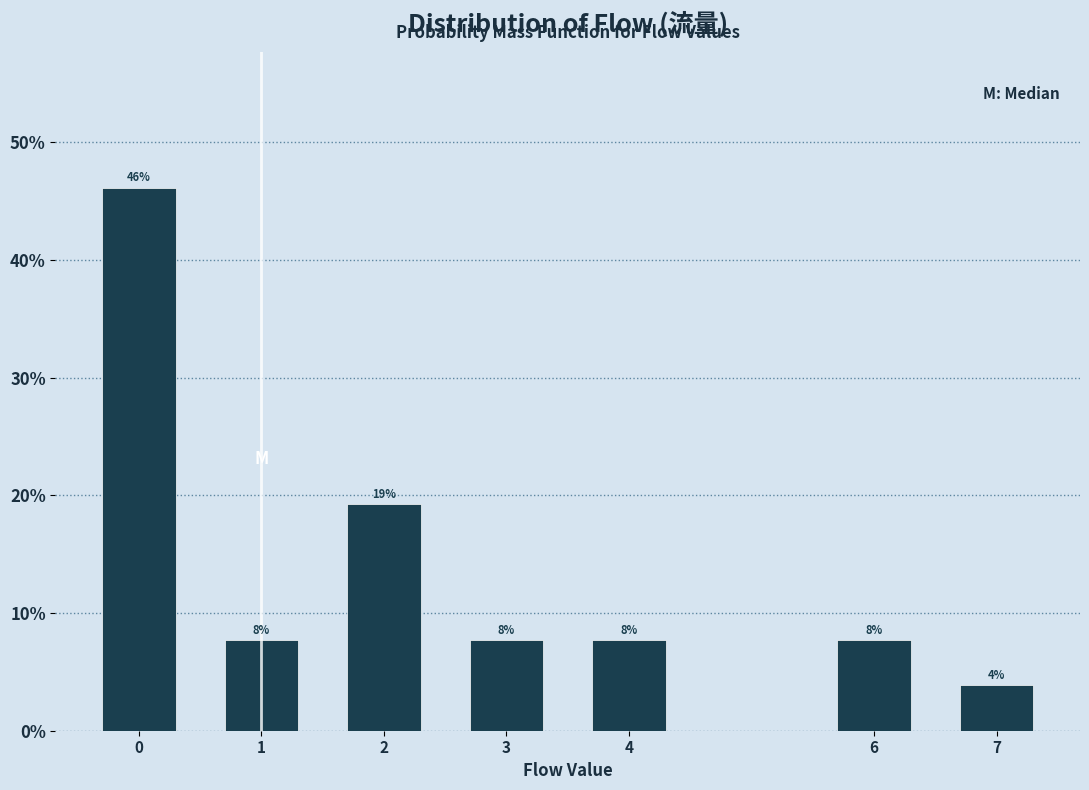

Does the chart contain any negative values?

No